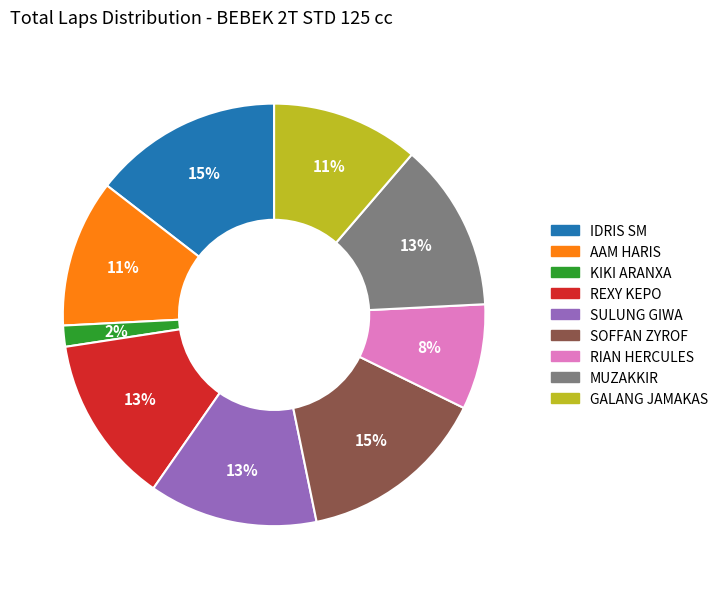

Does AAM HARIS account for over 50% of the chart?

No